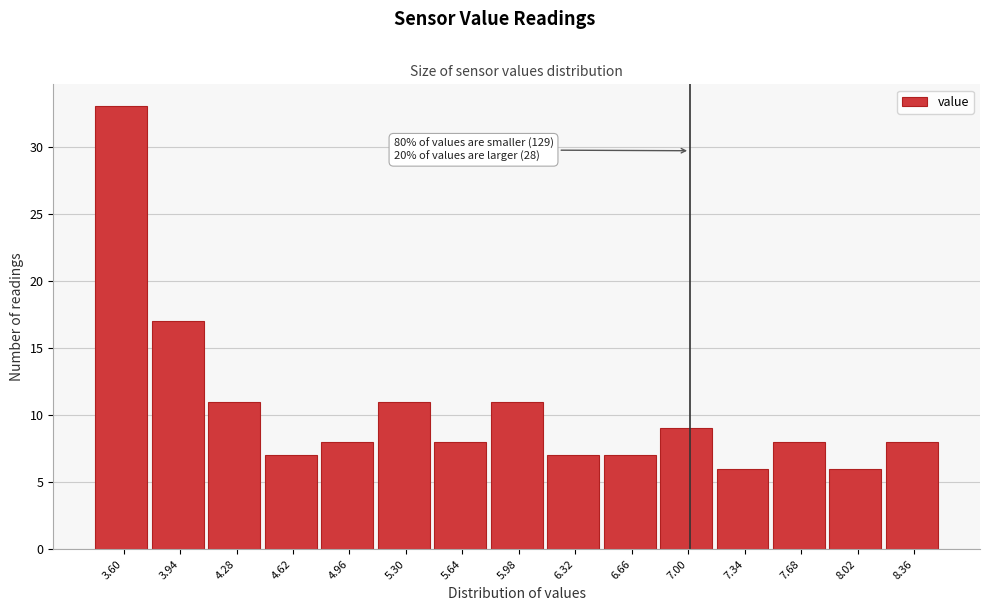

Reading right to left, what are all the values shown in this chart?

8	6	8	6	9	7	7	11	8	11	8	7	11	17	33